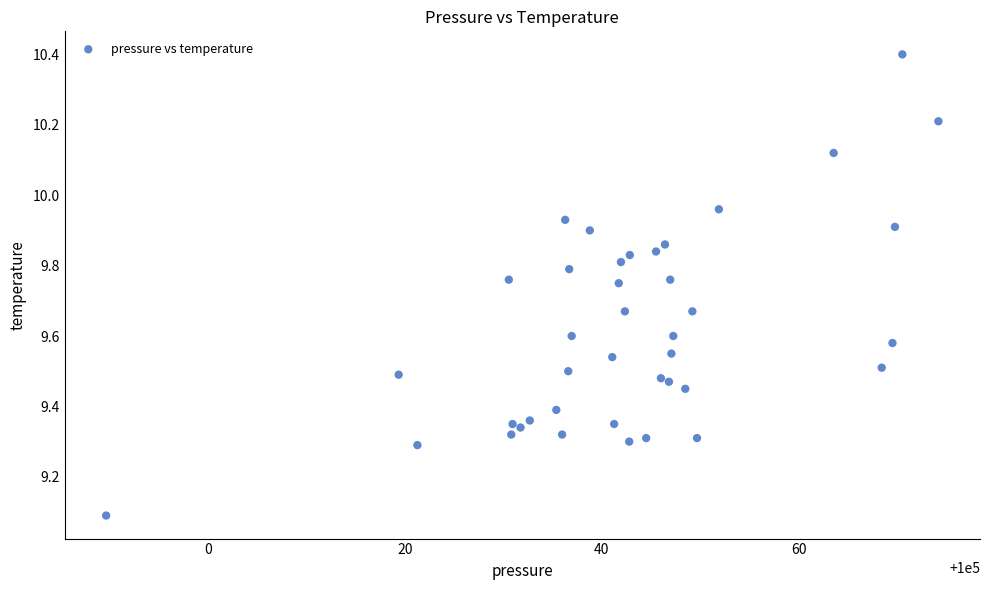

What Y value in the scatter plot is closest to 9?

9.1